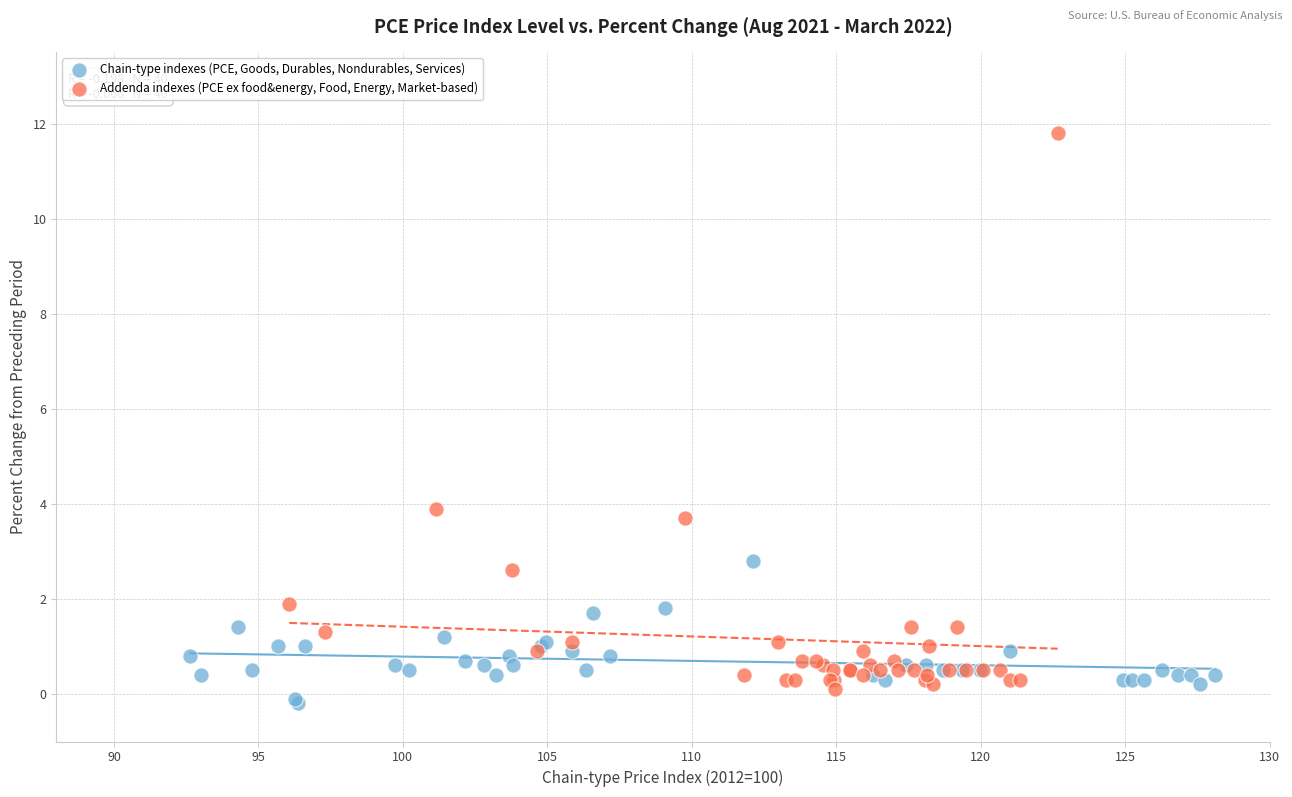

Which series contains the highest Y value?

Addenda indexes (PCE ex food&energy, Food, Energy, Market-based)